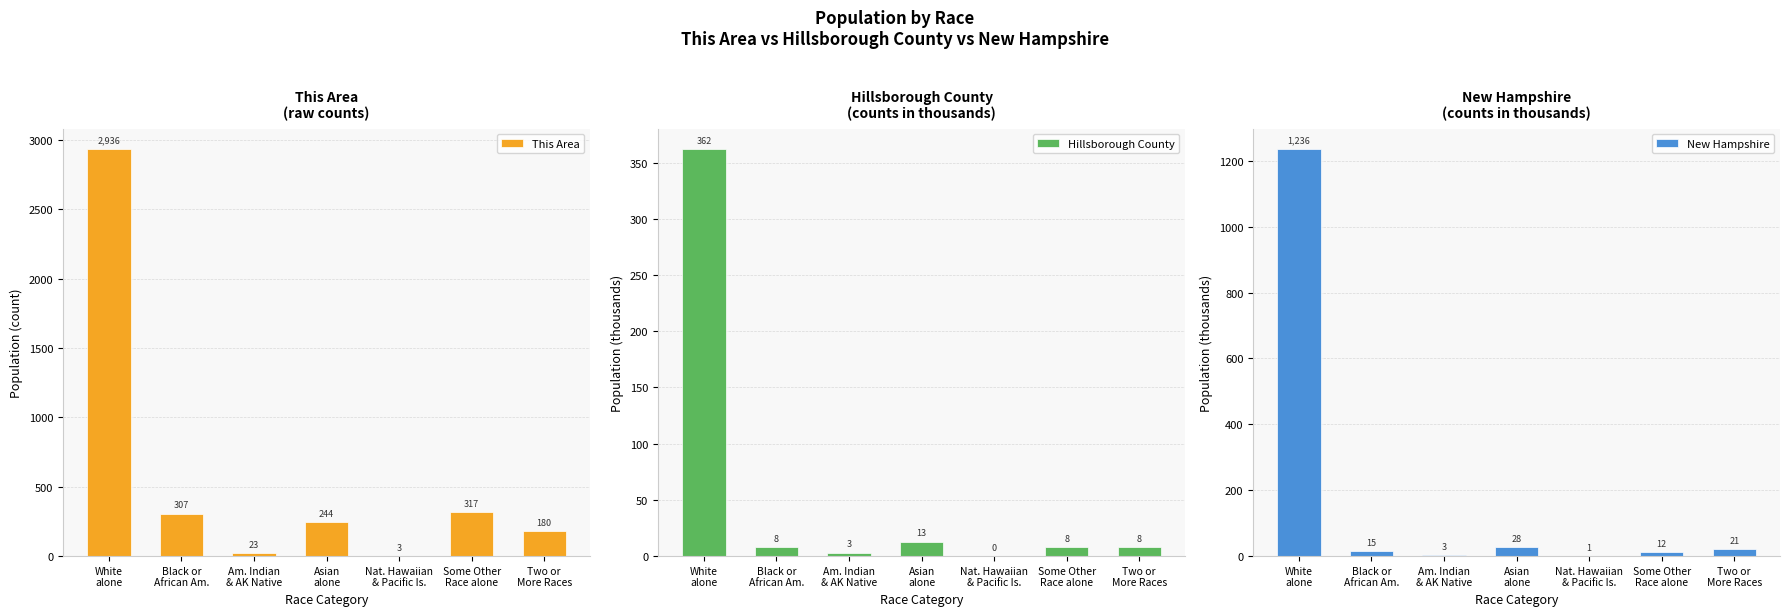

Which series has the widest spread of values?

This Area